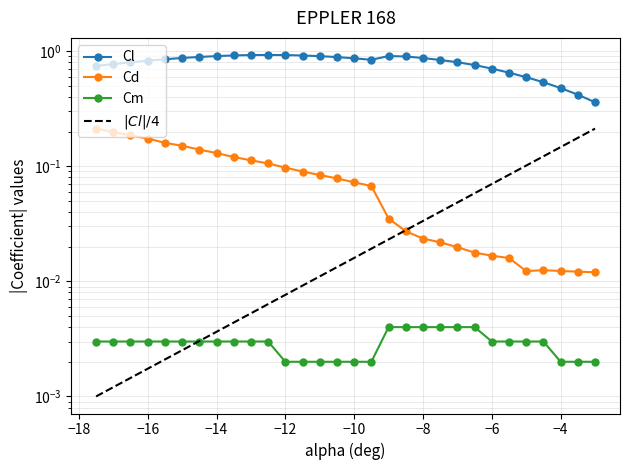

What is the sum of all Cm values?

0.1